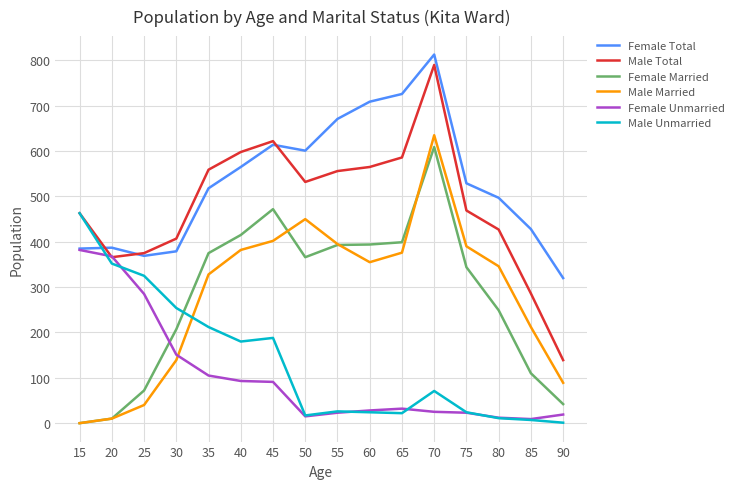

What is the difference between the maximum and minimum values in the Female Married series?

609